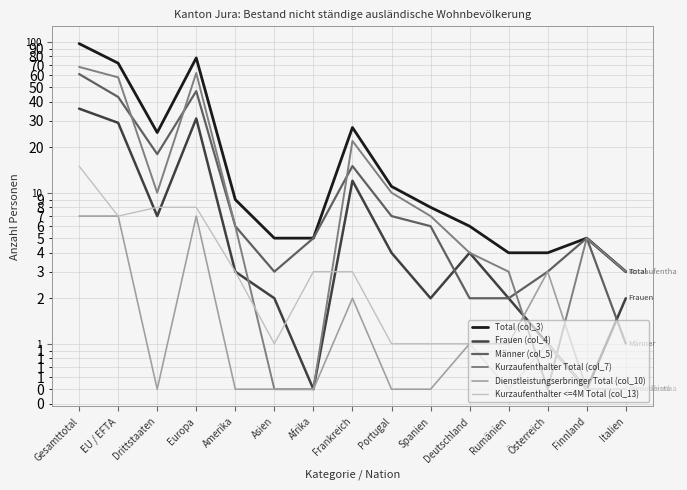

Rank the categories by Dienstleistungserbringer Total (col_10) value from lowest to highest.

Drittstaaten, Amerika, Asien, Afrika, Portugal, Spanien, Finnland, Italien, Deutschland, Rumänien, Frankreich, Österreich, Gesamttotal, EU / EFTA, Europa